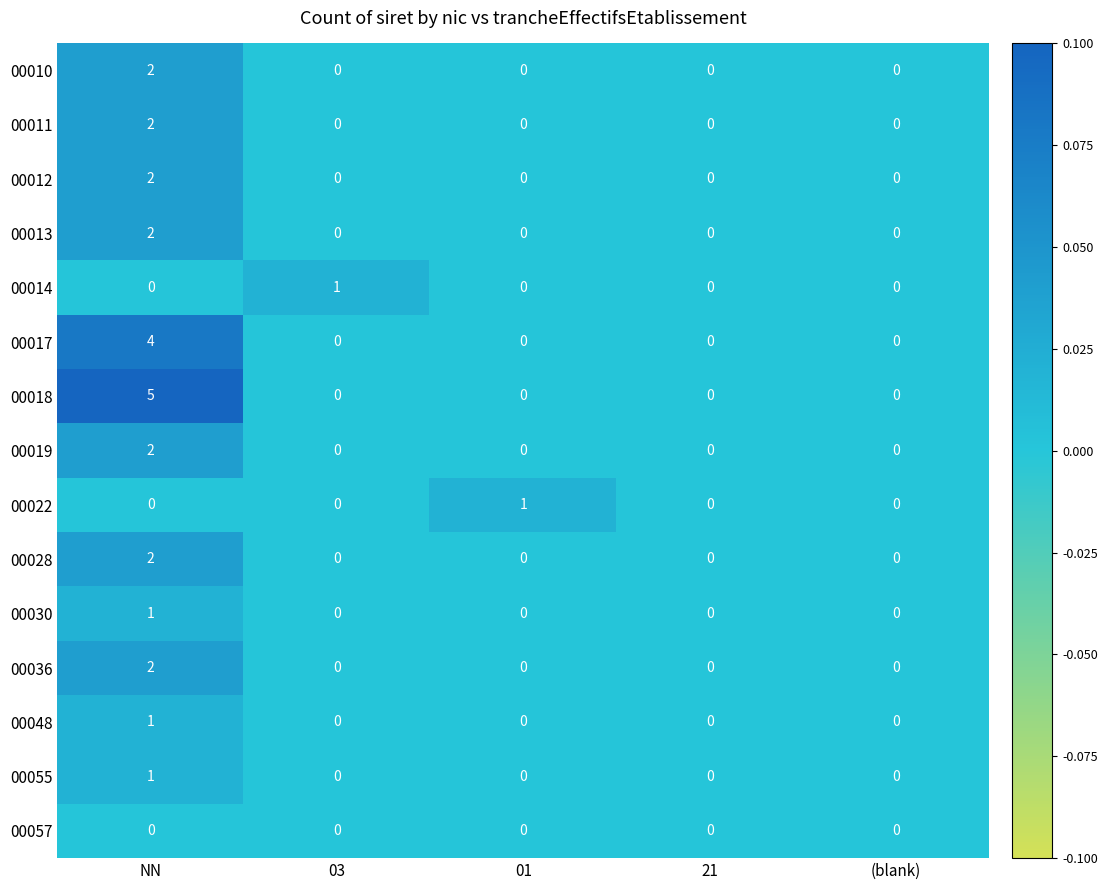

Which series has the largest range (max minus min)?

00018